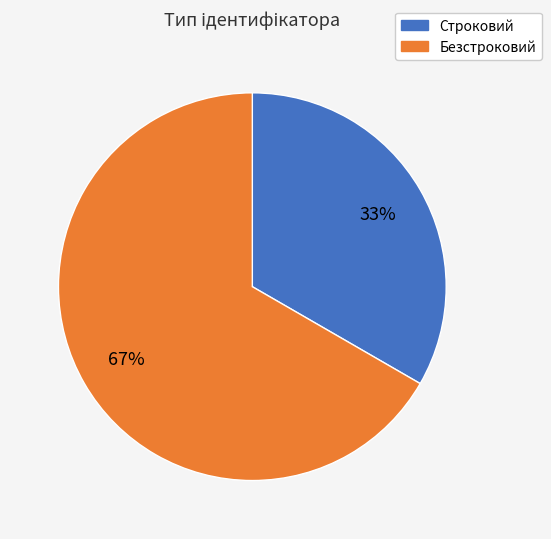

To the nearest percent, what is the average slice percentage?

50%